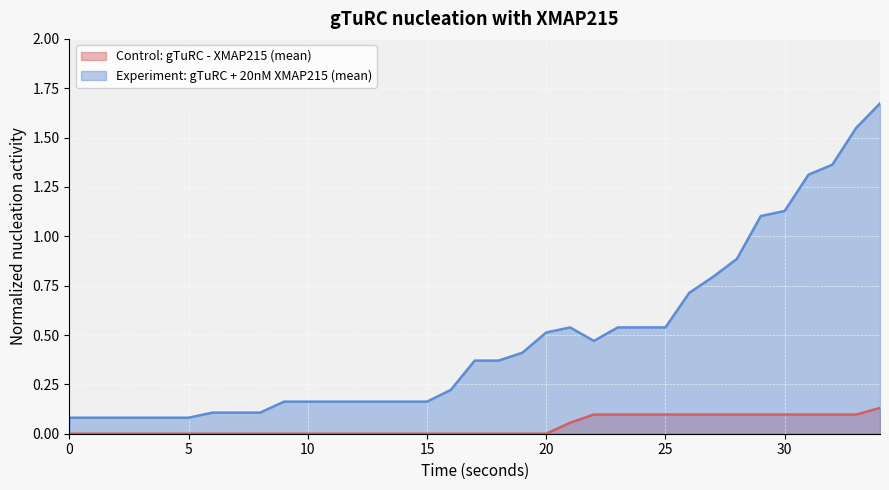

Which category has the highest value across all series?

34